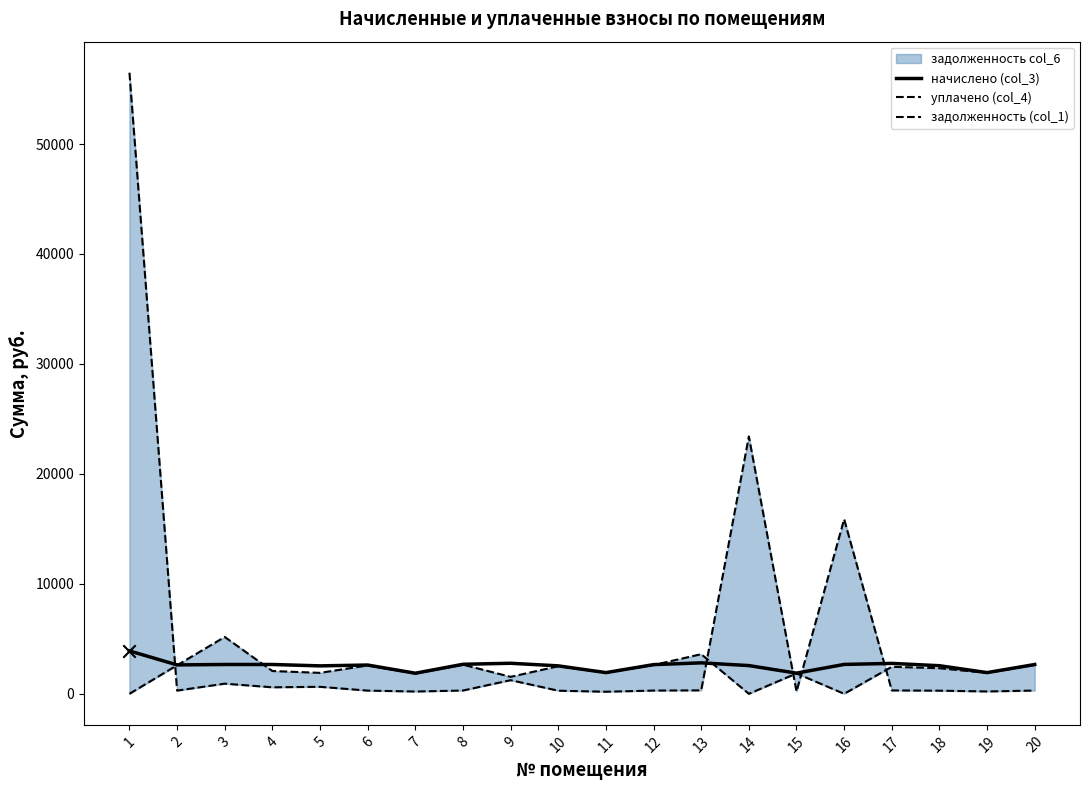

At which category is the sum across all series the highest?

1